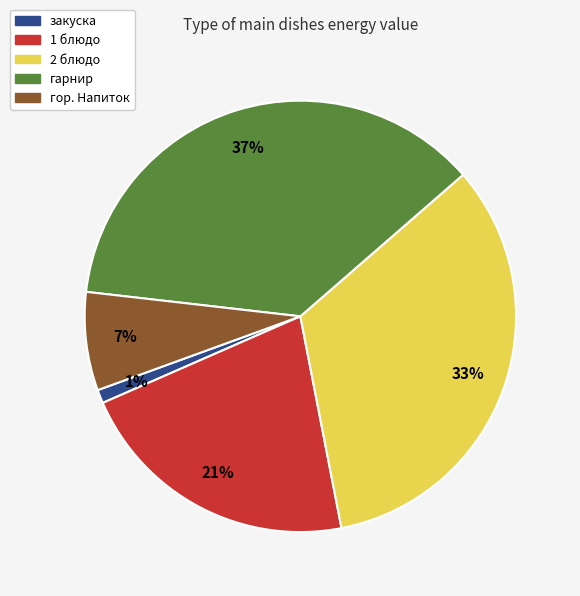

Is it true that 2 блюдо is 33% of the pie?

True